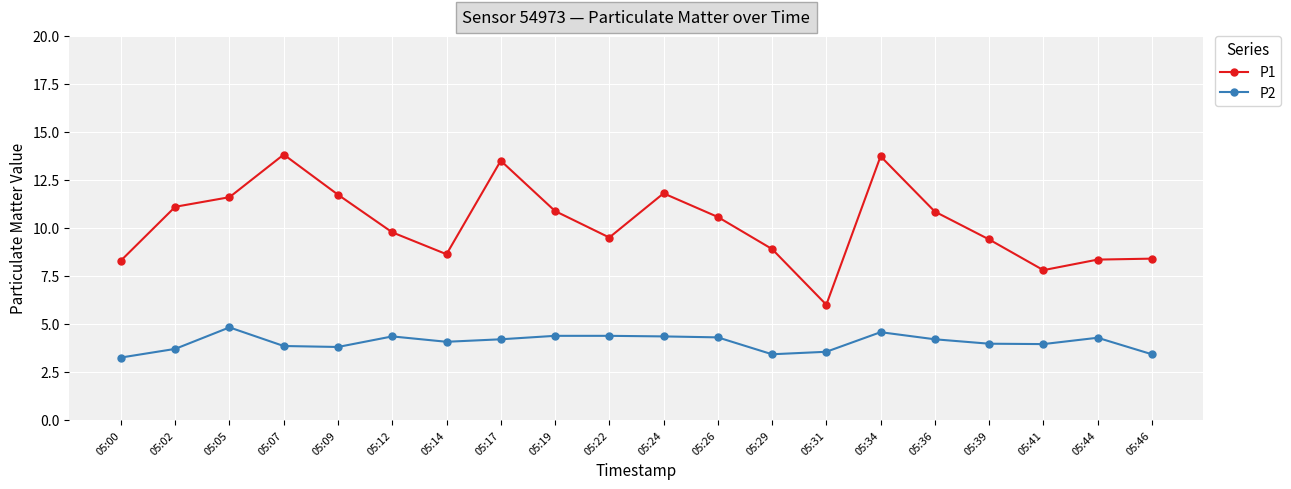

Is this an area chart (filled region under the line)?

No